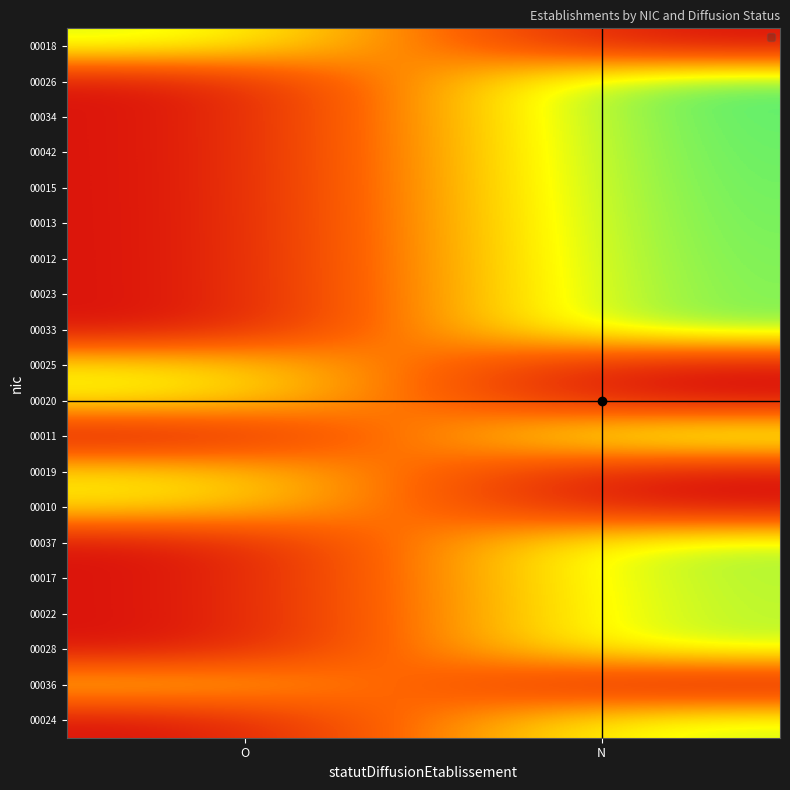

At how many categories does at least one series exceed 0?

2